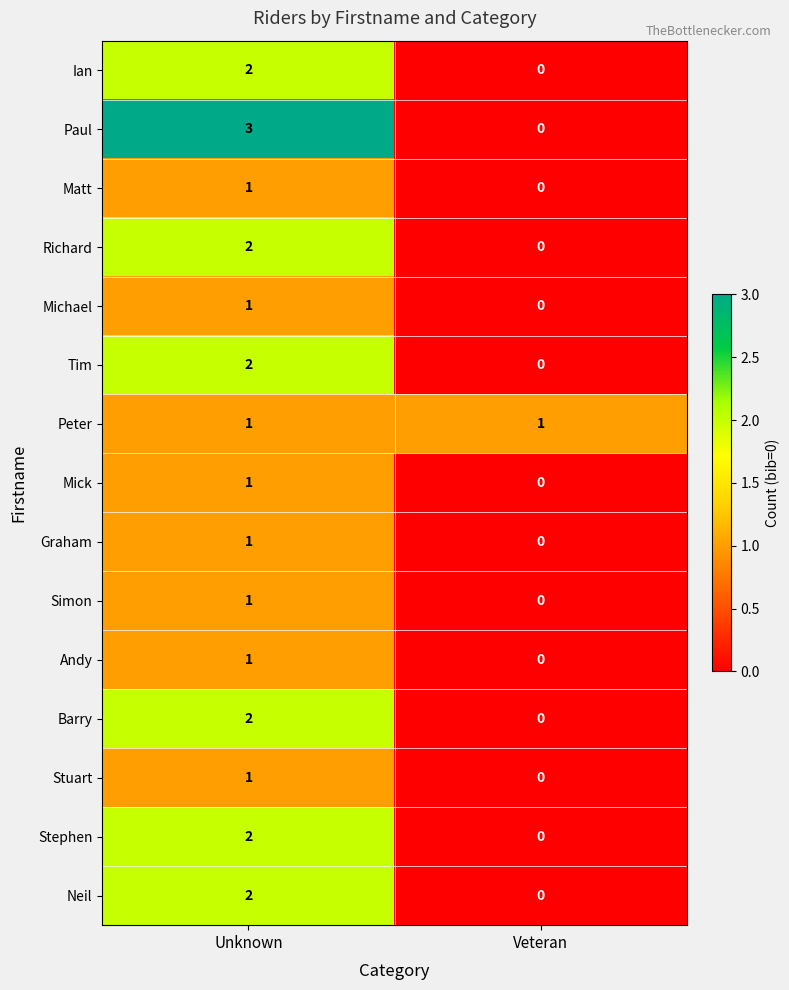

Which series has the largest total across all categories?

Paul